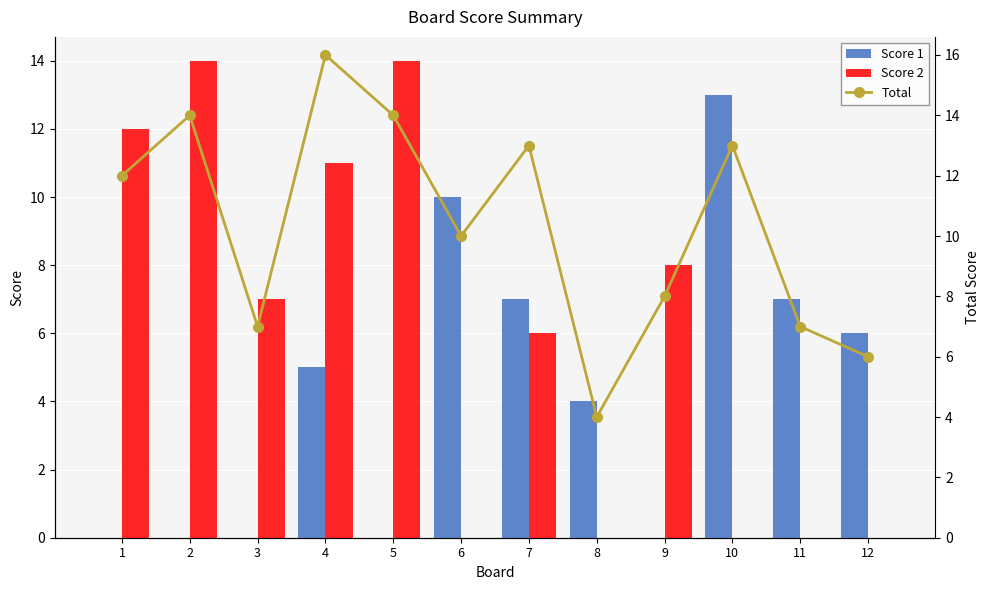

Rank the series by their average value, from highest to lowest.

Total, Score 2, Score 1